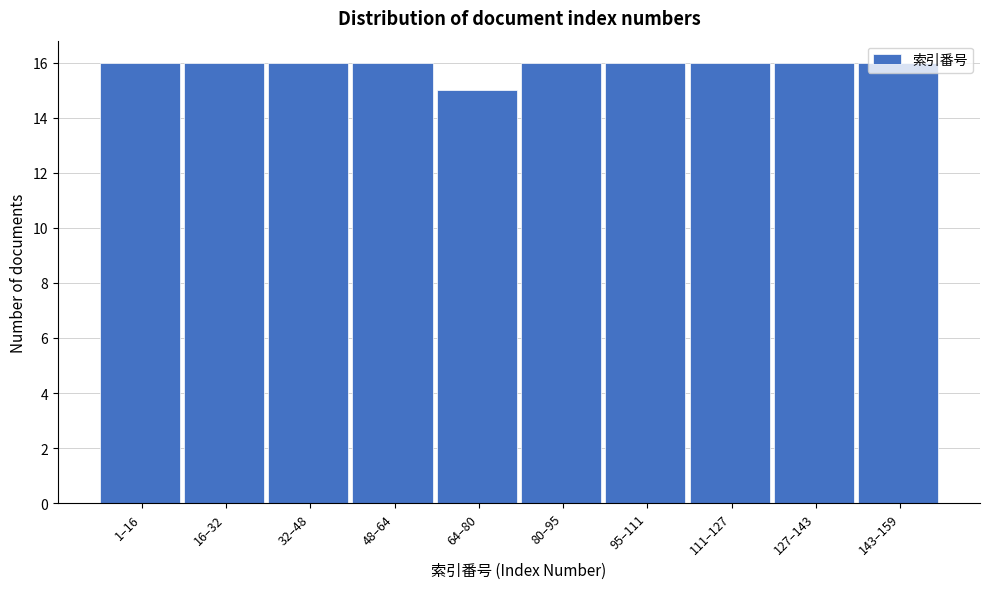

What is the label of the 10th bar from the left?

143–159